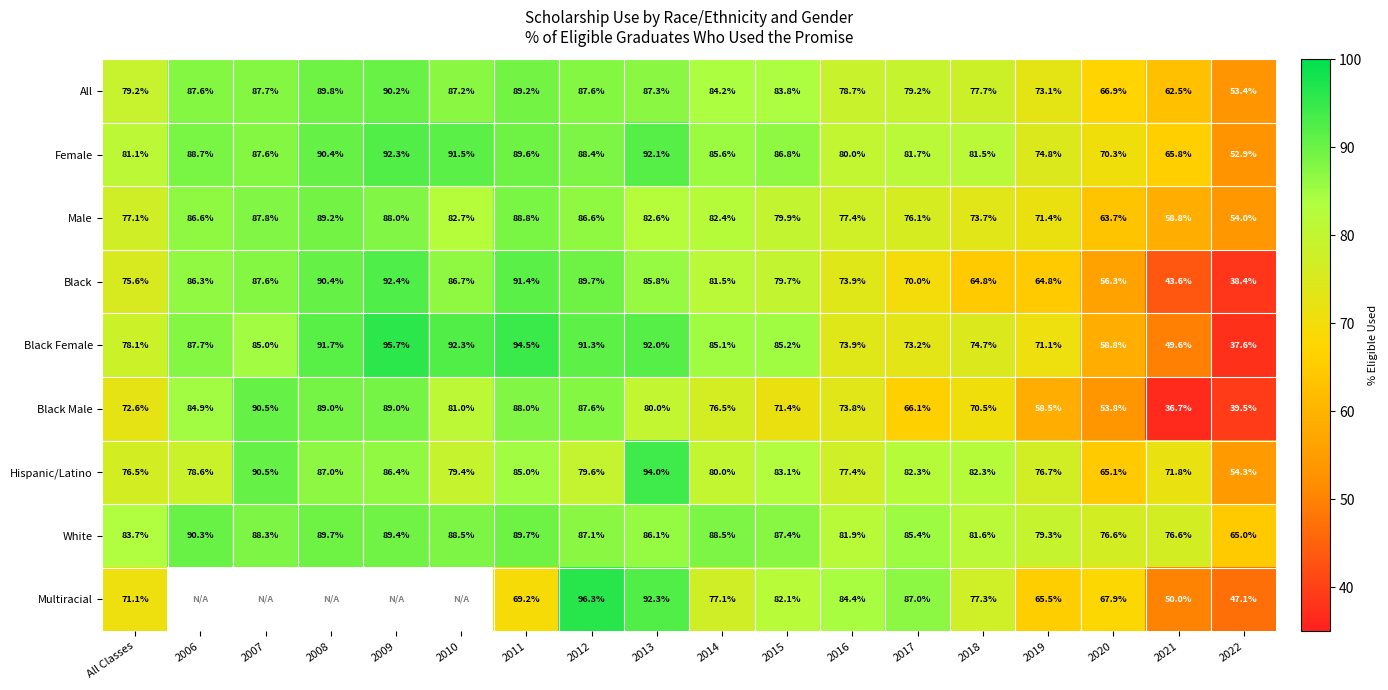

Is it true that Black equals 85.8 at 2013?

True